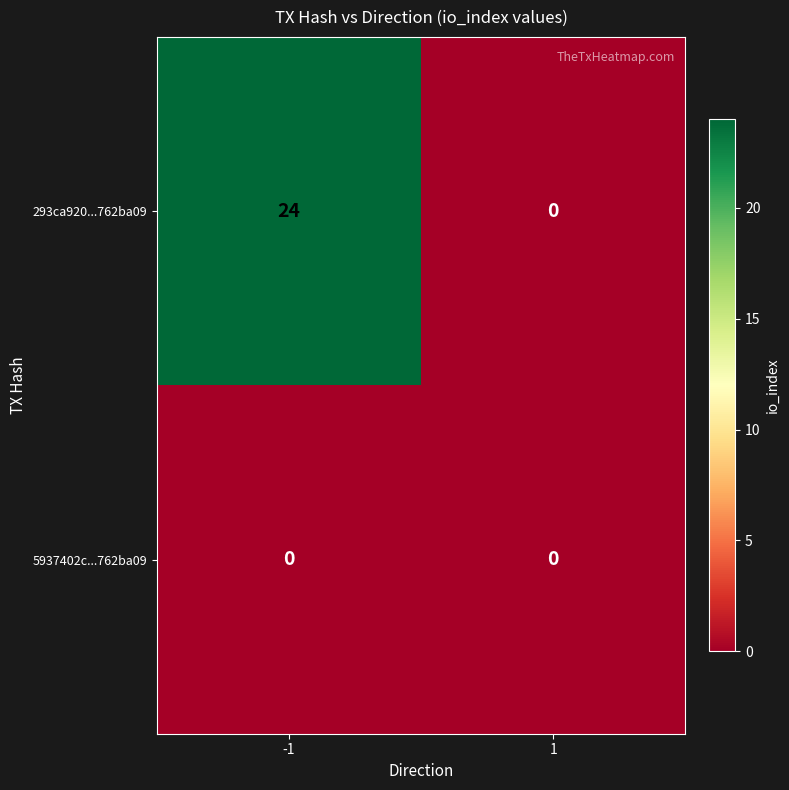

The value of 293ca920...762ba09 at -1 is 24. True or false?

True